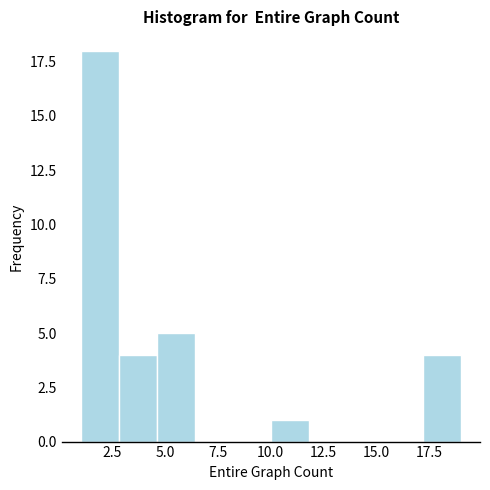

Read against the x-axis, roughly where is the centre of the tallest bar?

2.0